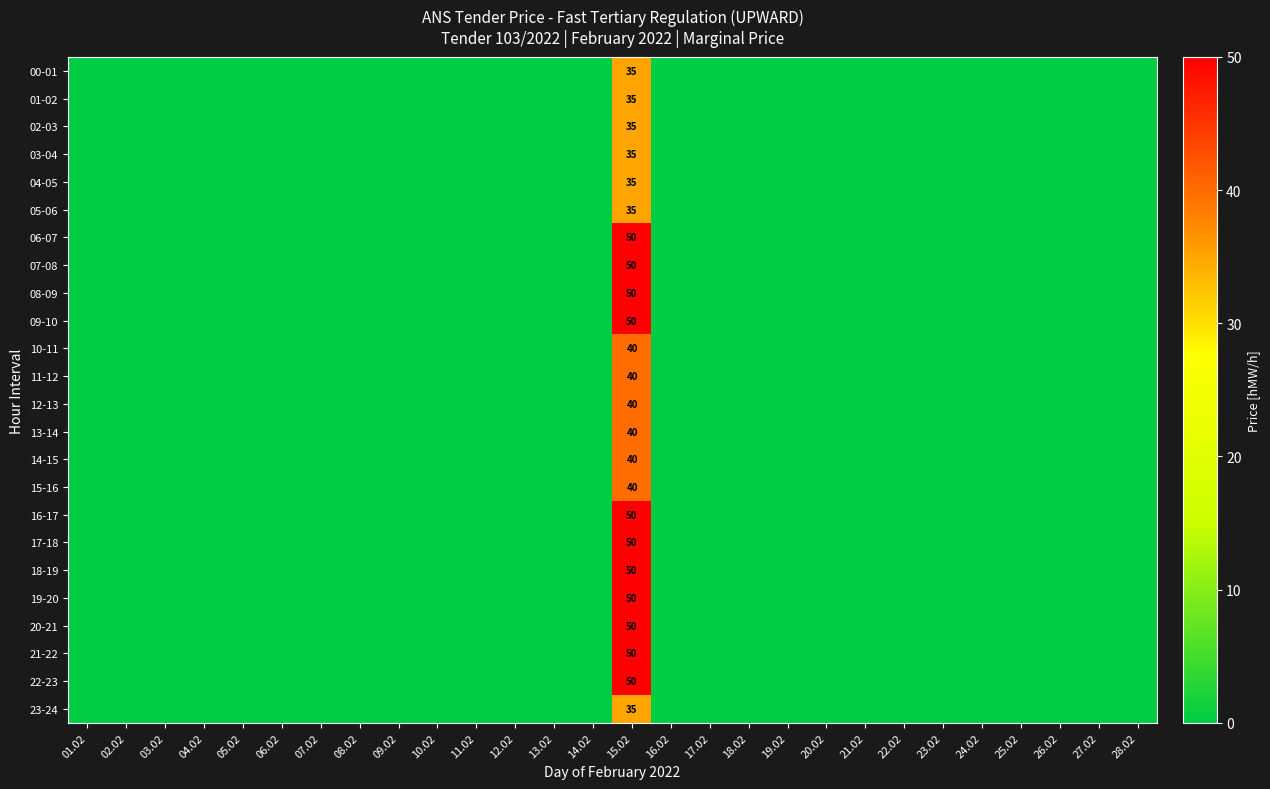

At which category is the sum across all series the highest?

15.02